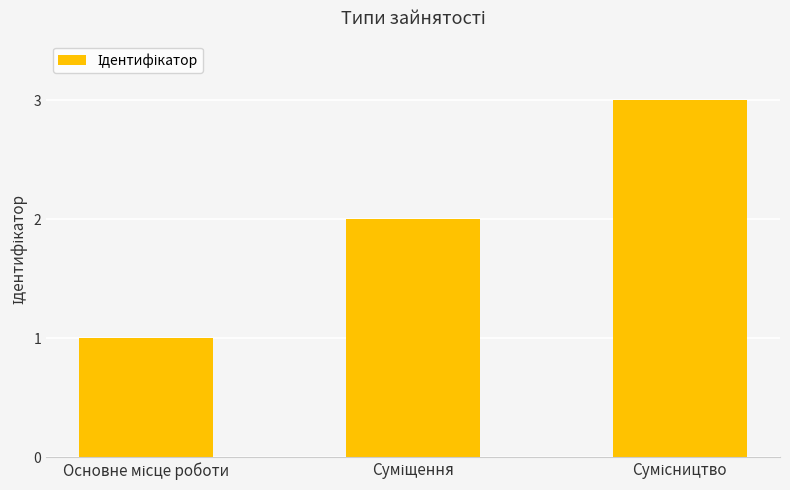

What is the average value?

2